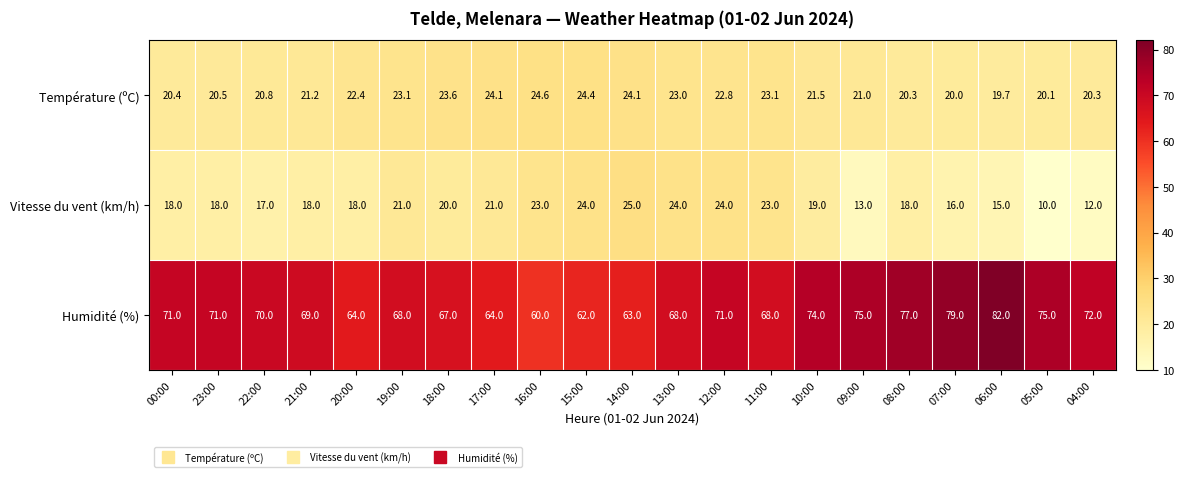

At how many categories does at least one series exceed 23?

21